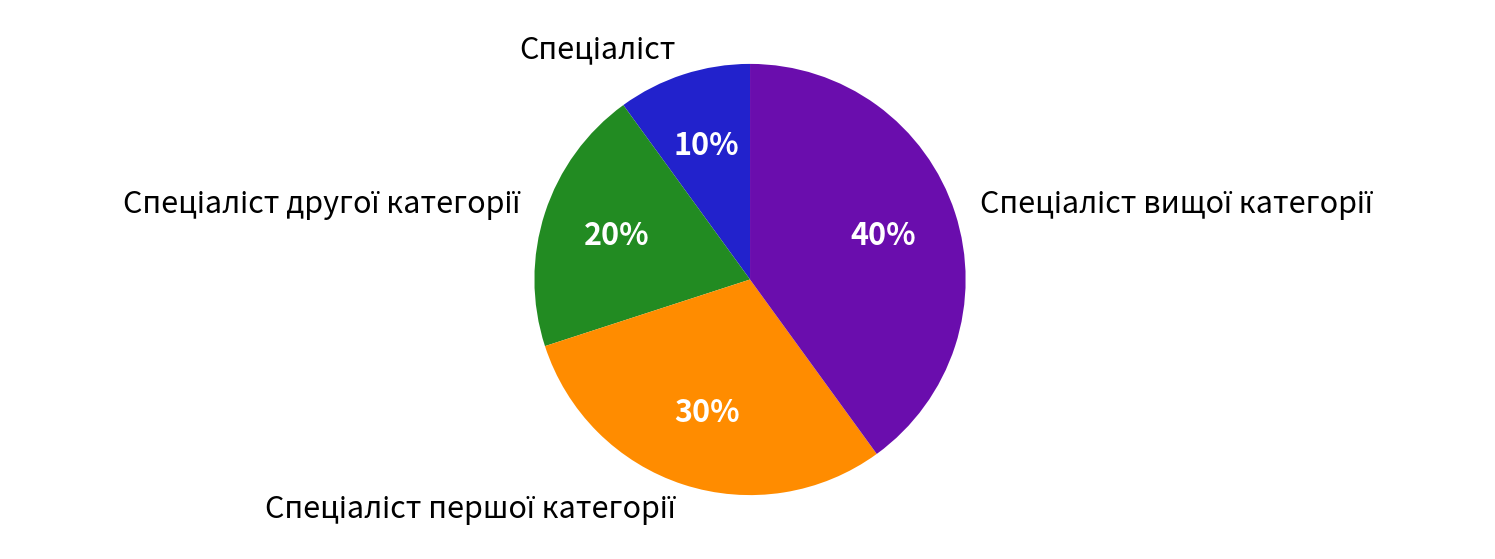

Count the number of slices in the pie.

4